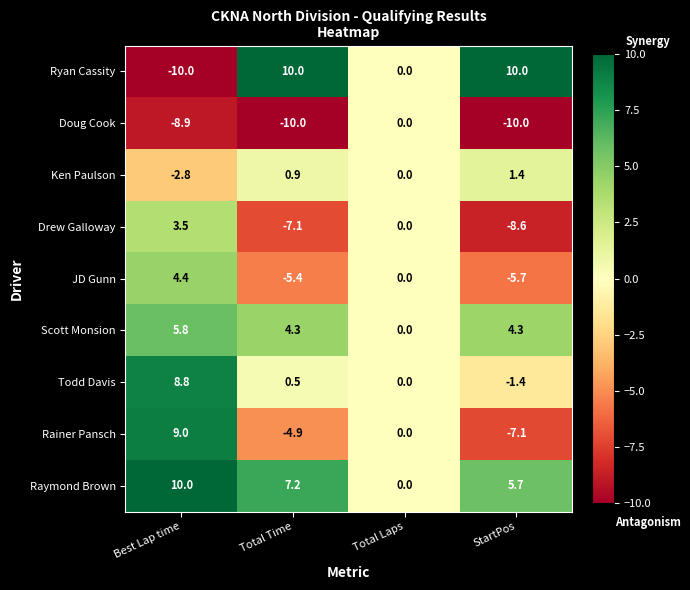

What is the difference between the Todd Davis values at Total Laps and StartPos?

1.4